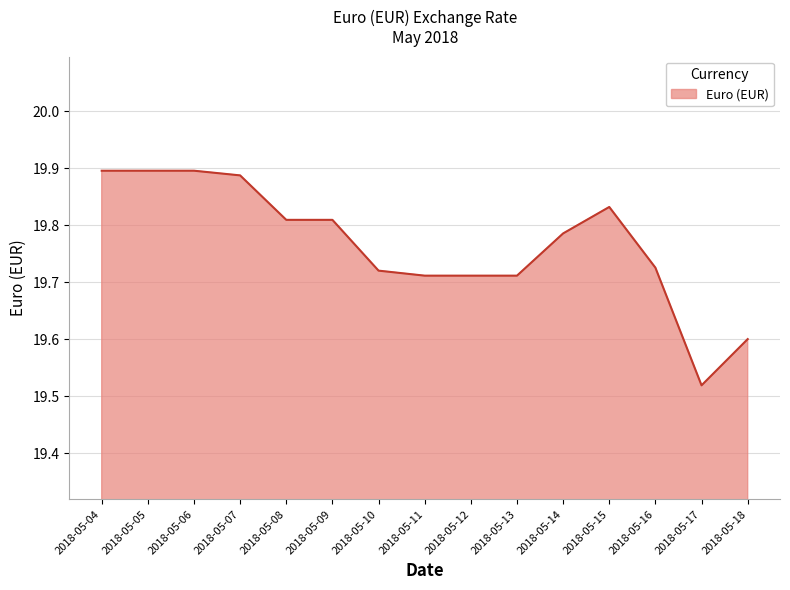

Is it true that the value at 2018-05-11 is 30.1?

False